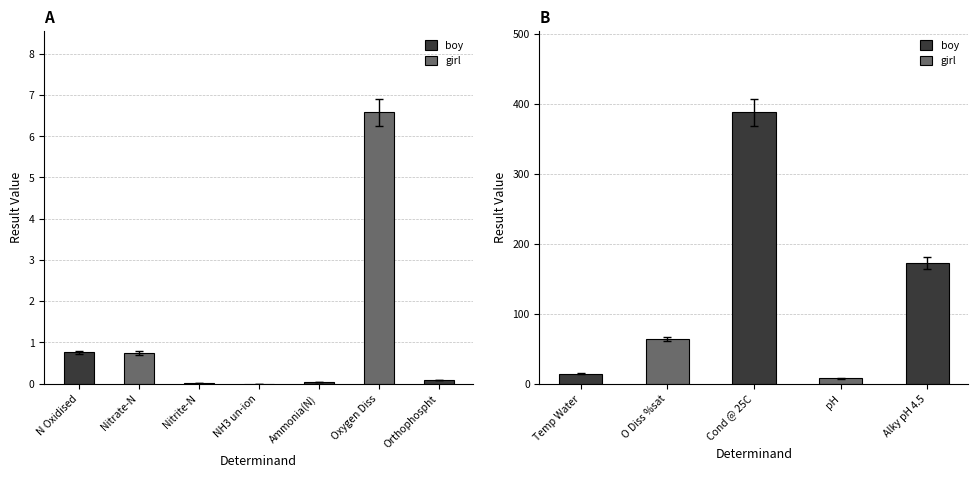

What is the value of the 1st bar from the left?

0.8